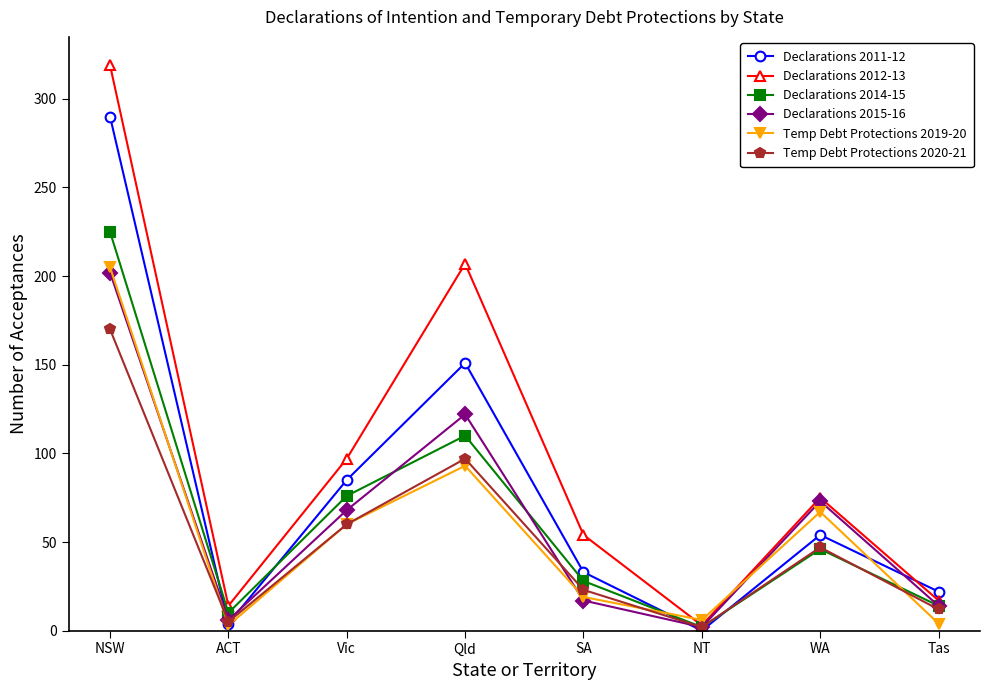

Where does the Declarations 2014-15 series first go above 46?

NSW